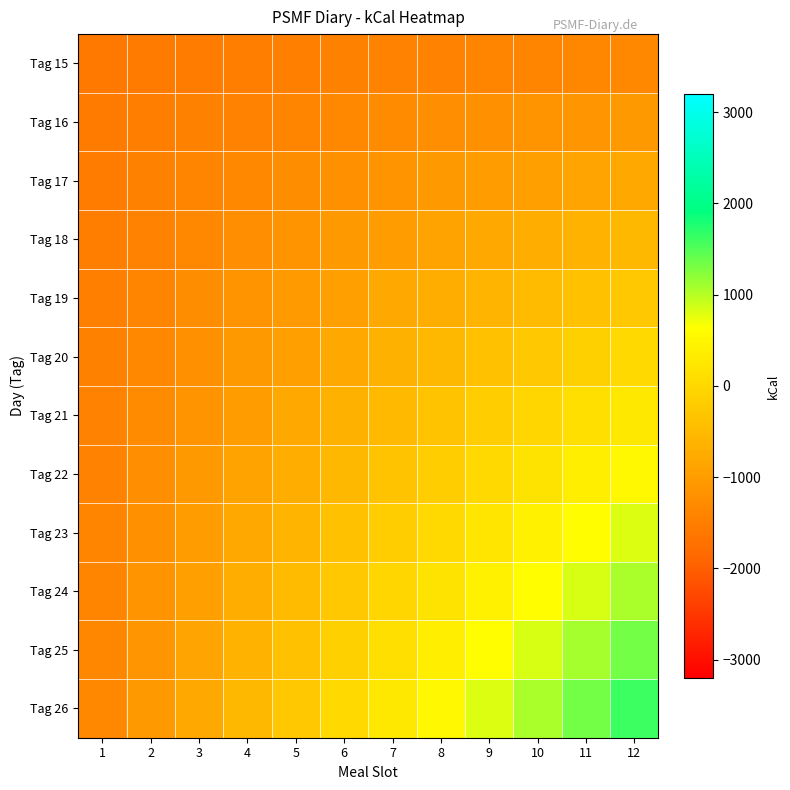

How many data points does each series have?

12